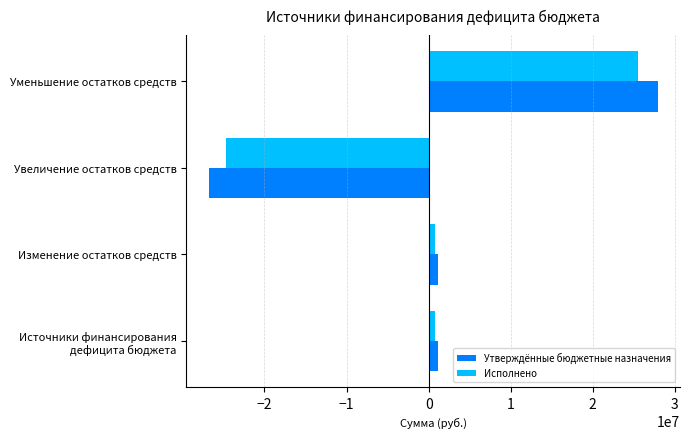

The value of Исполнено at Увеличение остатков средств is -24708757.7. True or false?

True